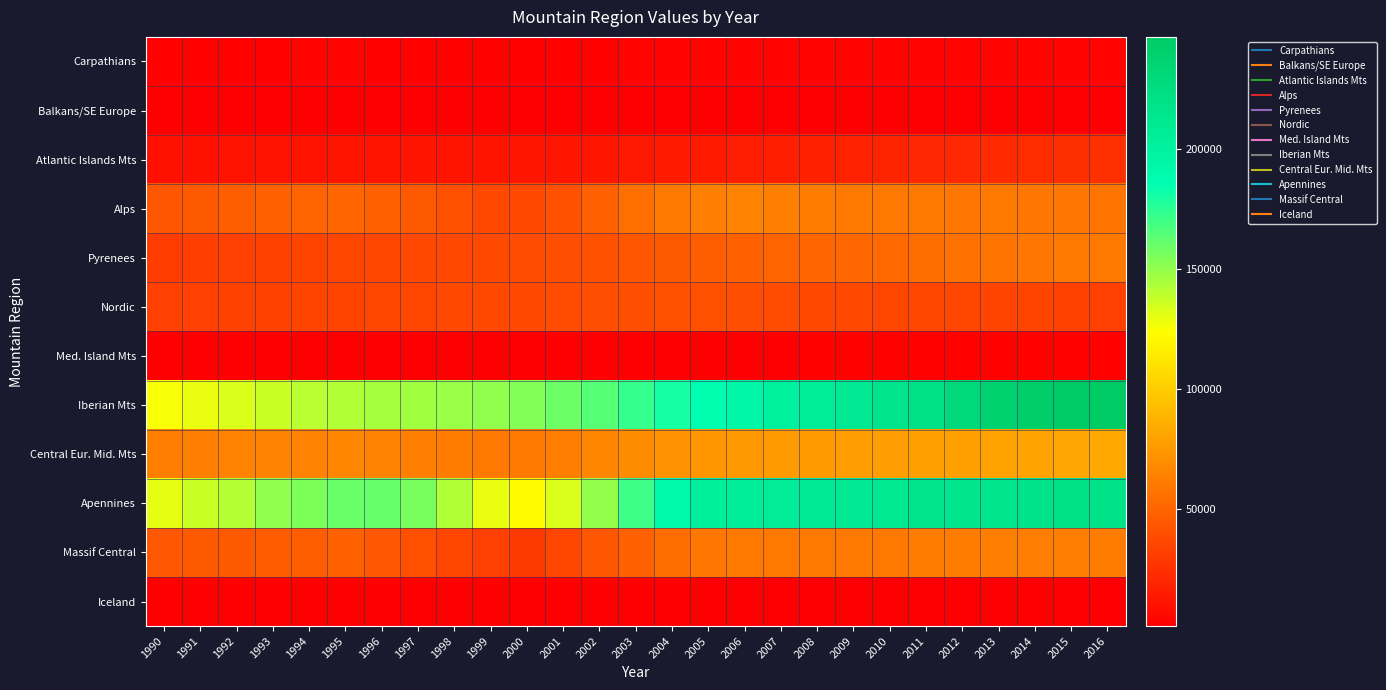

Reading left to right, what are all the values shown in this chart?

Carpathians: 1990=2574	1991=2695	1992=2769	1993=2889	1994=2955	1995=2992	1996=2804	1997=2521	1998=2231	1999=1995	2000=2071	2001=2402	2002=2772	2003=3145	2004=3433	2005=3467	2006=3494	2007=3509	2008=3449	2009=3469	2010=3512	2011=3552	2012=3515	2013=3570	2014=3592	2015=3611	2016=3580
Balkans/SE Europe: 1990=1327	1991=1379	1992=1439	1993=1481	1994=1515	1995=1529	1996=1492	1997=1356	1998=1196	1999=1033	2000=980	2001=1112	2002=1303	2003=1498	2004=1668	2005=1763	2006=1724	2007=1706	2008=1670	2009=1633	2010=1606	2011=1605	2012=1557	2013=1548	2014=1556	2015=1559	2016=1572
Atlantic Islands Mts: 1990=9345	1991=9612	1992=9886	1993=10225	1994=10542	1995=10854	1996=11172	1997=11431	1998=11528	1999=11539	2000=11589	2001=11762	2002=12067	2003=12737	2004=13492	2005=14296	2006=15102	2007=15958	2008=16708	2009=17498	2010=18354	2011=19416	2012=20206	2013=21585	2014=22687	2015=23730	2016=24581
Alps: 1990=42842	1991=44784	1992=46137	1993=48129	1994=49678	1995=50395	1996=48026	1997=44284	1998=39712	1999=36014	2000=35995	2001=40899	2002=47878	2003=54157	2004=59848	2005=62923	2006=63455	2007=62788	2008=61411	2009=60190	2010=59305	2011=58836	2012=58541	2013=58896	2014=58532	2015=57773	2016=56938
Pyrenees: 1990=30063	1991=31103	1992=32110	1993=33064	1994=33894	1995=34603	1996=35146	1997=35637	1998=36014	1999=36646	2000=37559	2001=38877	2002=40409	2003=42415	2004=44350	2005=46252	2006=47843	2007=49337	2008=50439	2009=51586	2010=52537	2011=53735	2012=55766	2013=57234	2014=58221	2015=58807	2016=58907
Nordic: 1990=31770	1991=32330	1992=32978	1993=33524	1994=33935	1995=34298	1996=34847	1997=35348	1998=36061	1999=36688	2000=36546	2001=38058	2002=38776	2003=39006	2004=39426	2005=39950	2006=38917	2007=38078	2008=36970	2009=36278	2010=35416	2011=35058	2012=34616	2013=34414	2014=33646	2015=33128	2016=32644
Med. Island Mts: 1990=1218	1991=1249	1992=1283	1993=1317	1994=1373	1995=1417	1996=1460	1997=1502	1998=1519	1999=1526	2000=1602	2001=1596	2002=1588	2003=1630	2004=1715	2005=1787	2006=1885	2007=1932	2008=1991	2009=2045	2010=2130	2011=2225	2012=2305	2013=2357	2014=2459	2015=2526	2016=2614
Iberian Mts: 1990=125389	1991=129070	1992=133095	1993=137019	1994=140277	1995=143024	1996=144982	1997=146681	1998=147904	1999=150162	2000=153431	2001=158454	2002=164432	2003=172308	2004=180090	2005=187917	2006=194391	2007=200727	2008=205822	2009=211152	2010=215824	2011=221514	2012=231306	2013=238357	2014=242981	2015=246101	2016=246731
Central Eur. Mid. Mts: 1990=61831	1991=63127	1992=64227	1993=65016	1994=65217	1995=65690	1996=64267	1997=62662	1998=61051	1999=59827	2000=59107	2001=61755	2002=65990	2003=68452	2004=71164	2005=73842	2006=74643	2007=75183	2008=75788	2009=76562	2010=77340	2011=78097	2012=78704	2013=79581	2014=80178	2015=80855	2016=81880
Apennines: 1990=129915	1991=137076	1992=141899	1993=149883	1994=154856	1995=159447	1996=161110	1997=156242	1998=142736	1999=128903	2000=122317	2001=133101	2002=149659	2003=170346	2004=190621	2005=203895	2006=205174	2007=207132	2008=209647	2009=210731	2010=212193	2011=216744	2012=214628	2013=214932	2014=218663	2015=220126	2016=219818
Massif Central: 1990=43795	1991=44688	1992=44840	1993=45877	1994=46489	1995=47141	1996=43917	1997=39580	1998=35342	1999=31953	2000=29469	2001=35270	2002=42427	2003=48606	2004=53731	2005=58364	2006=59173	2007=59369	2008=59501	2009=59806	2010=60141	2011=61004	2012=61346	2013=61567	2014=61916	2015=61929	2016=61445
Iceland: 1990=998	1991=1017	1992=1042	1993=1055	1994=1069	1995=1108	1996=1142	1997=1154	1998=1175	1999=1191	2000=1189	2001=1238	2002=1310	2003=1355	2004=1414	2005=1463	2006=1486	2007=1531	2008=1564	2009=1573	2010=1624	2011=1700	2012=1712	2013=1716	2014=1712	2015=1709	2016=1676